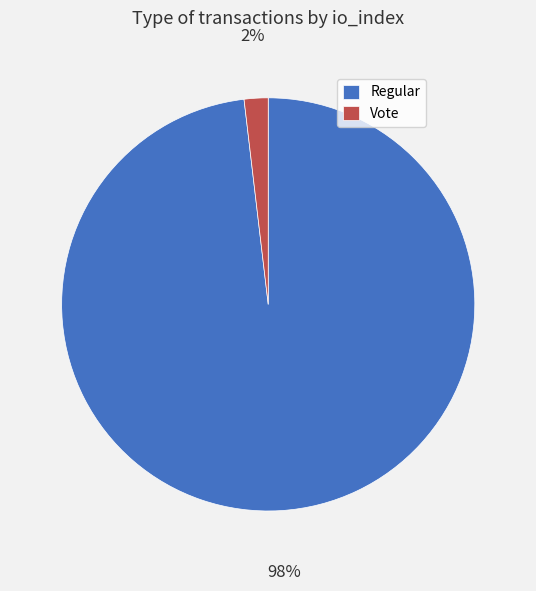

How many slices are in this pie chart?

2